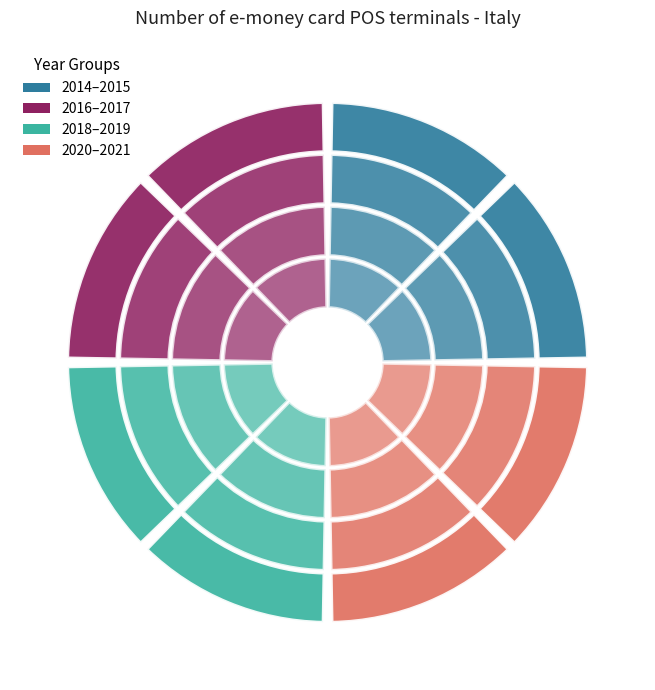

How many slices are in this pie chart?

8